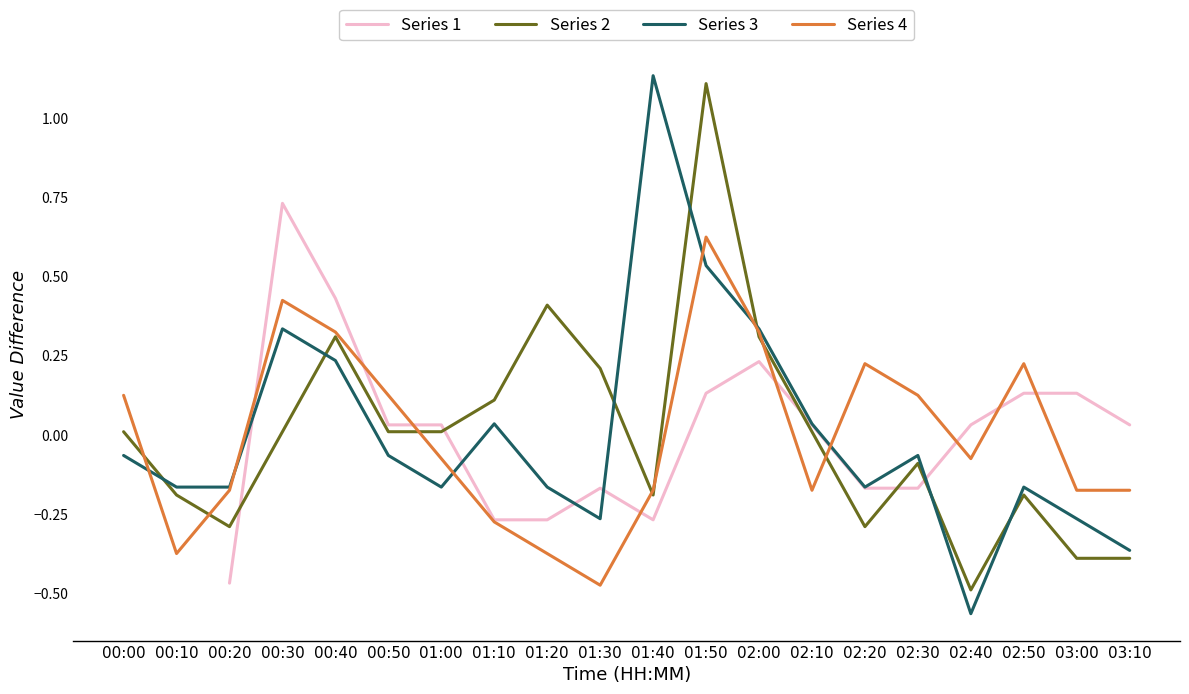

What is the greatest value displayed?

1.1